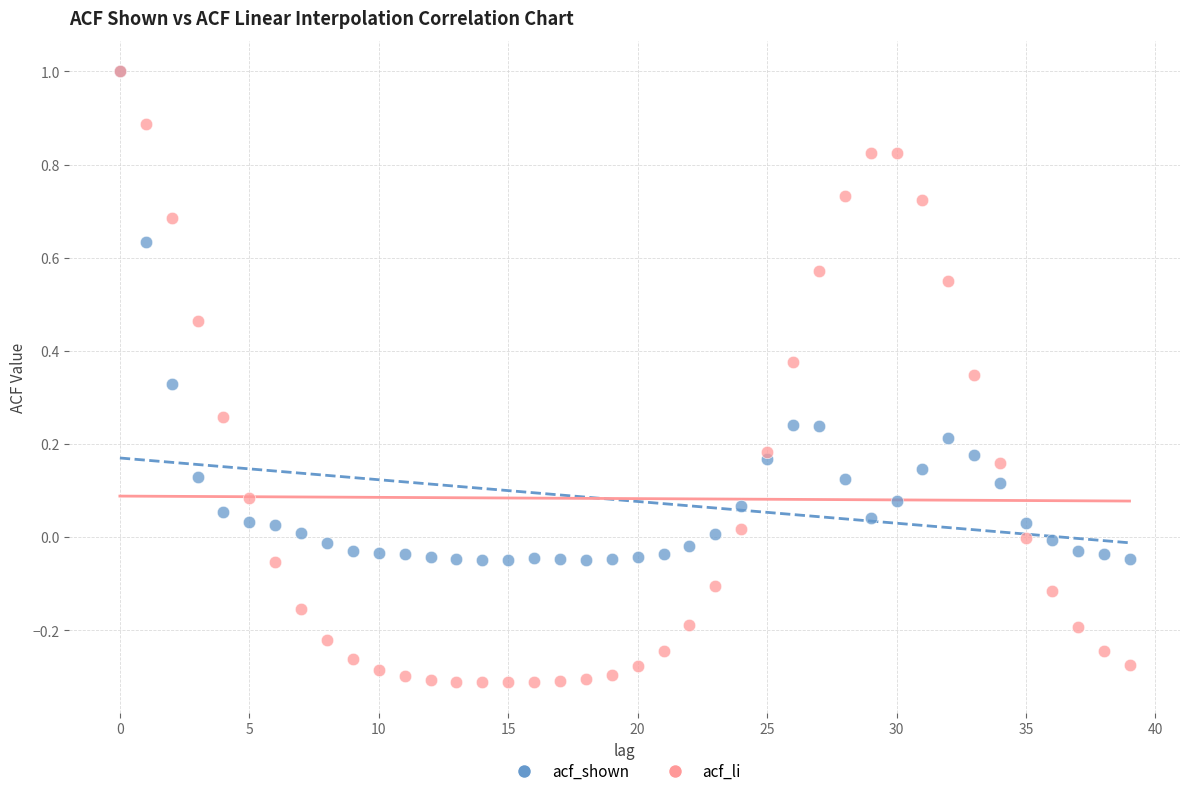

What are all the series names shown in the legend?

acf_shown, acf_li